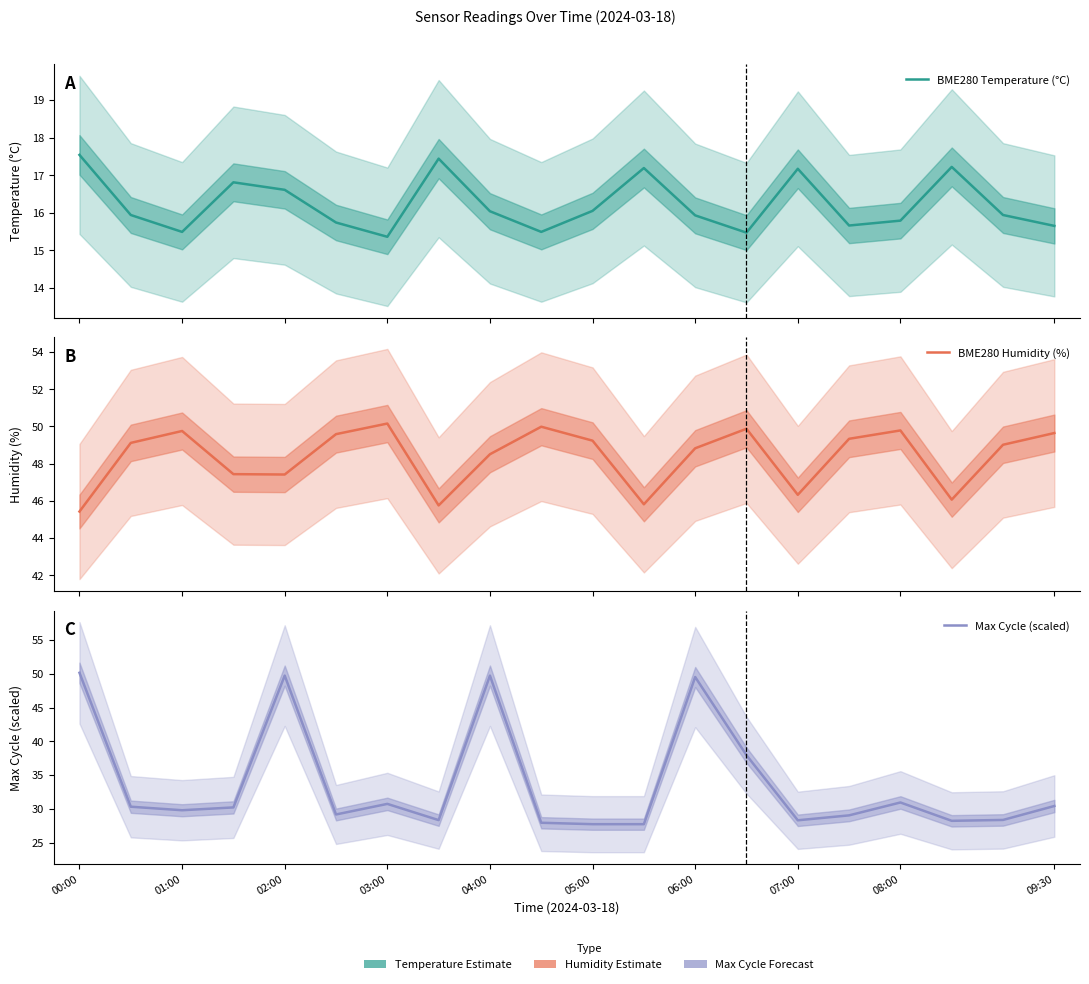

True or false: BME280 Temperature (°C) and Max Cycle (scaled) intersect in this chart.

False